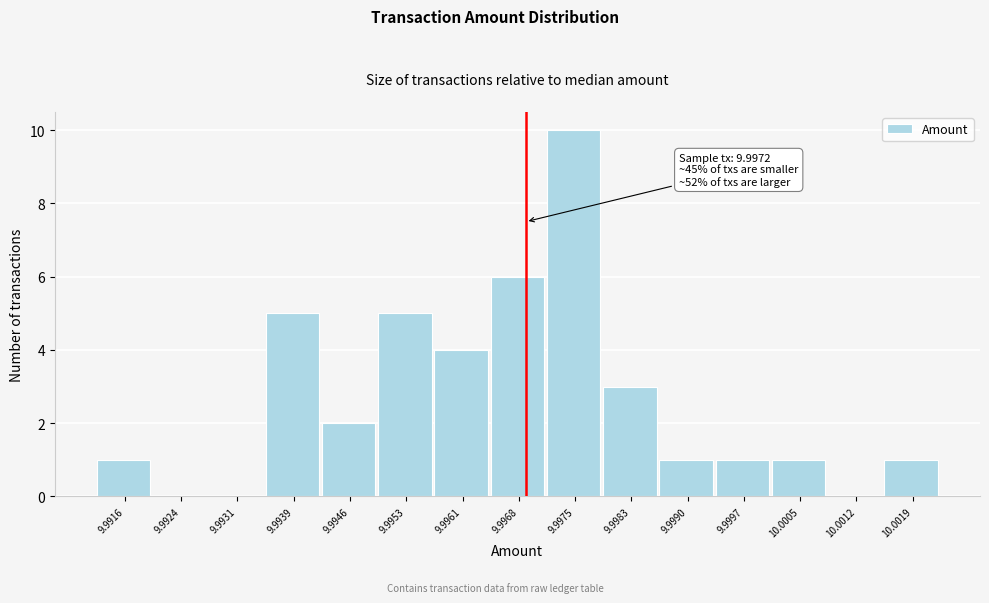

Reading left to right, what are all the values shown in this chart?

9.9916=1	9.9924=0	9.9931=0	9.9939=5	9.9946=2	9.9953=5	9.9961=4	9.9968=6	9.9975=10	9.9983=3	9.9990=1	9.9997=1	10.0005=1	10.0012=0	10.0019=1